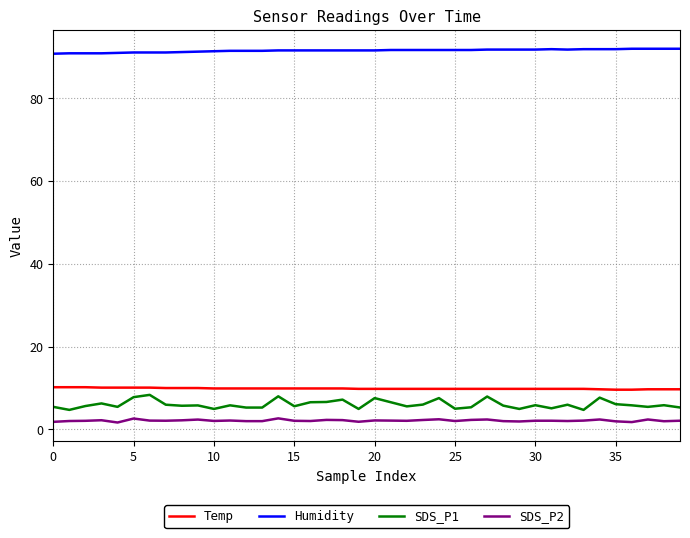

At how many categories does at least one series exceed 65?

40